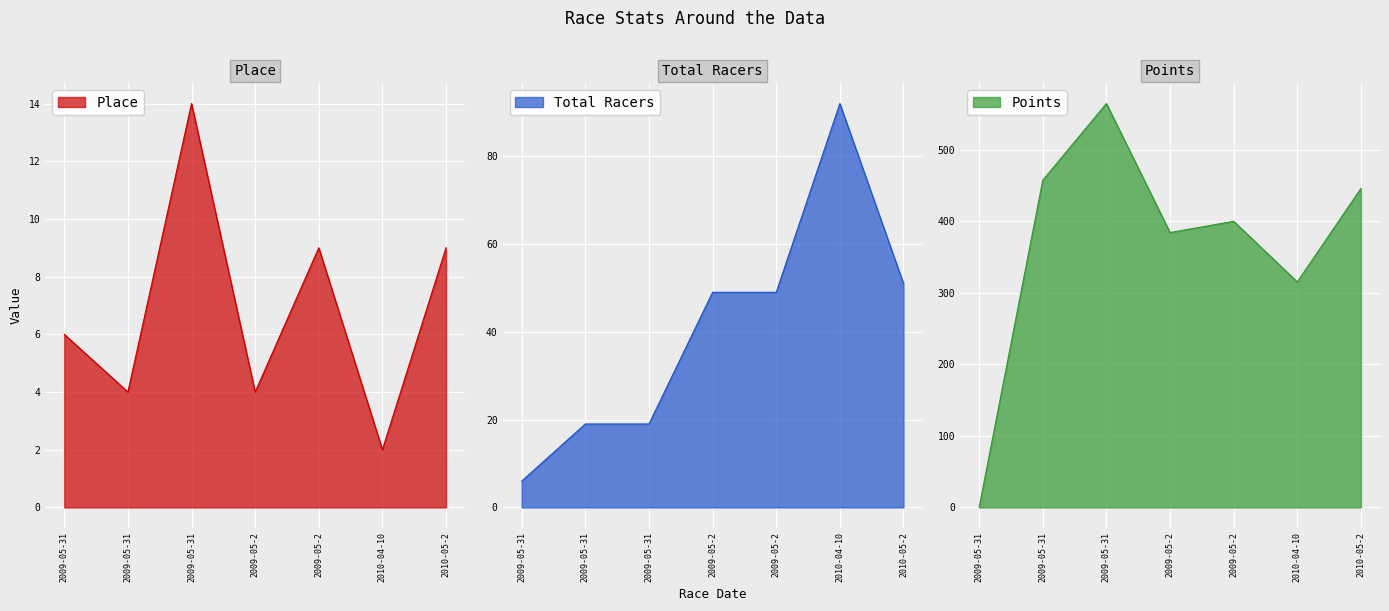

At which category is the sum across all series the highest?

2009-05-31